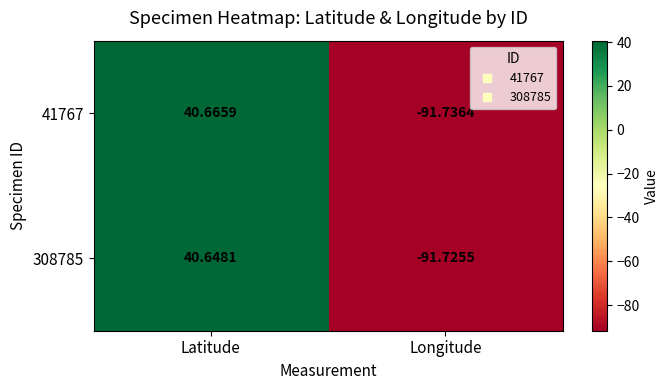

What is the minimum value shown in the chart?

-91.7